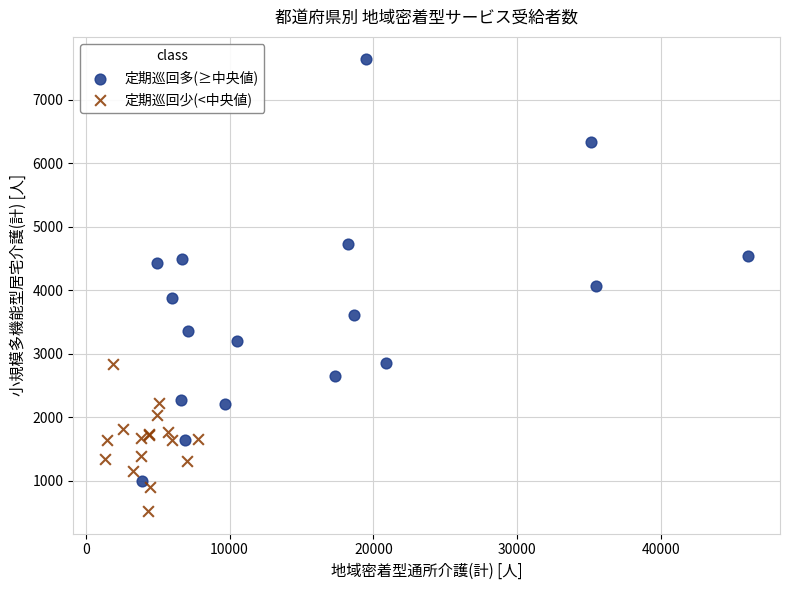

Which series has the widest spread of Y values?

定期巡回多(≥中央値)